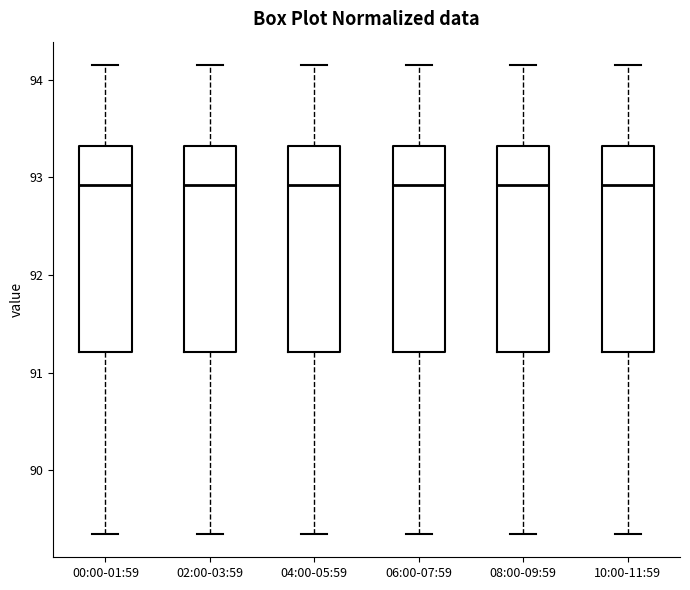

Reading left to right, read every box against the y-axis: the position of its median line, the range the box covers, and the ends of its whiskers. The values are not printed on the chart, so give them approximately, as read against the axis.

00:00-01:59: median 92.9, box 91.2 to 93.3, whiskers 89.4 to 94.2
02:00-03:59: median 92.9, box 91.2 to 93.3, whiskers 89.4 to 94.2
04:00-05:59: median 92.9, box 91.2 to 93.3, whiskers 89.4 to 94.2
06:00-07:59: median 92.9, box 91.2 to 93.3, whiskers 89.4 to 94.2
08:00-09:59: median 92.9, box 91.2 to 93.3, whiskers 89.4 to 94.2
10:00-11:59: median 92.9, box 91.2 to 93.3, whiskers 89.4 to 94.2